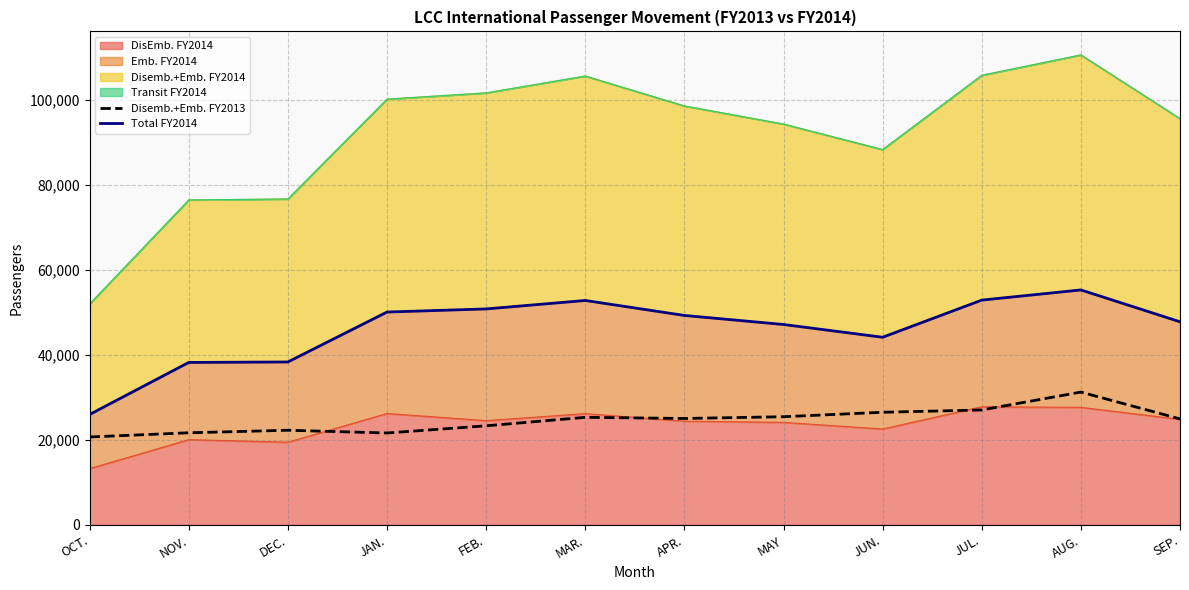

Does the chart display data point markers on the line(s)?

No